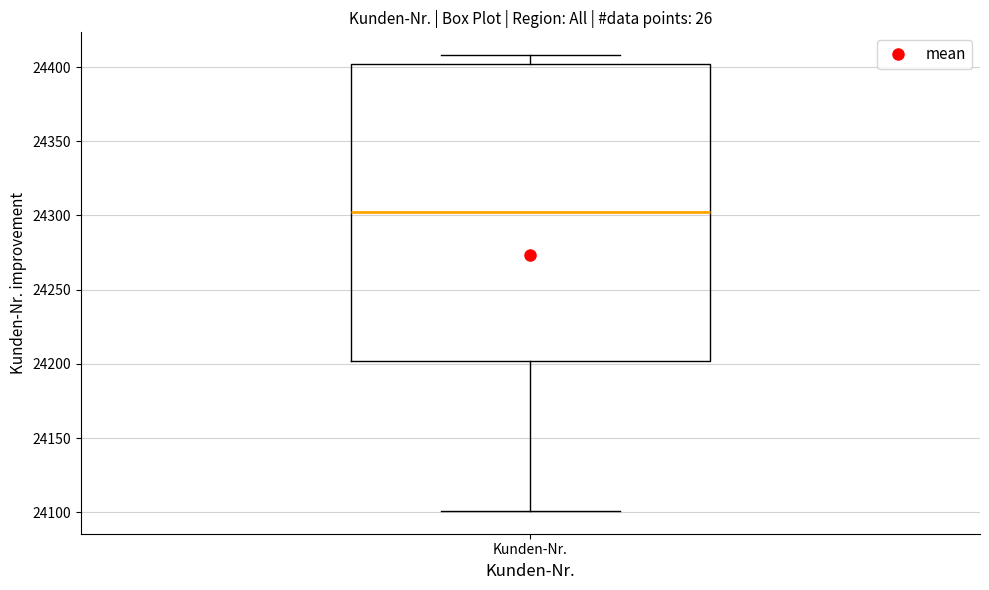

Read this box plot against the y-axis: the position of the median line, the range covered by the box, and the ends of both whiskers. The values are not printed on the chart, so give them approximately, as read against the axis.

median 24305, box 24200 to 24400, whiskers 24100 to 24410